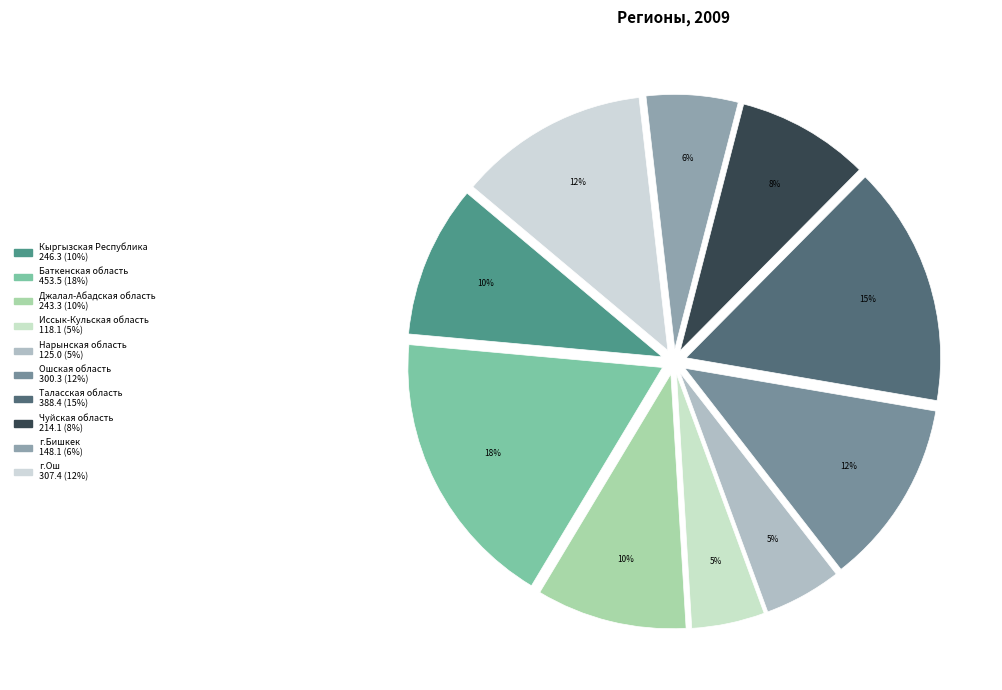

How many slices are in this pie chart?

10